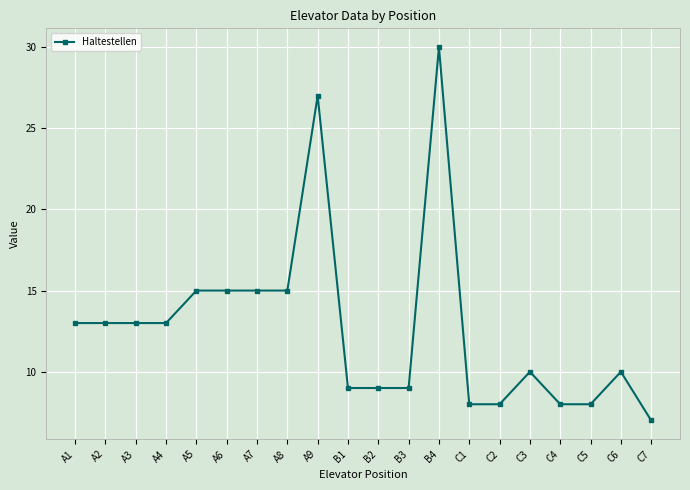

Read the value at B3.

9